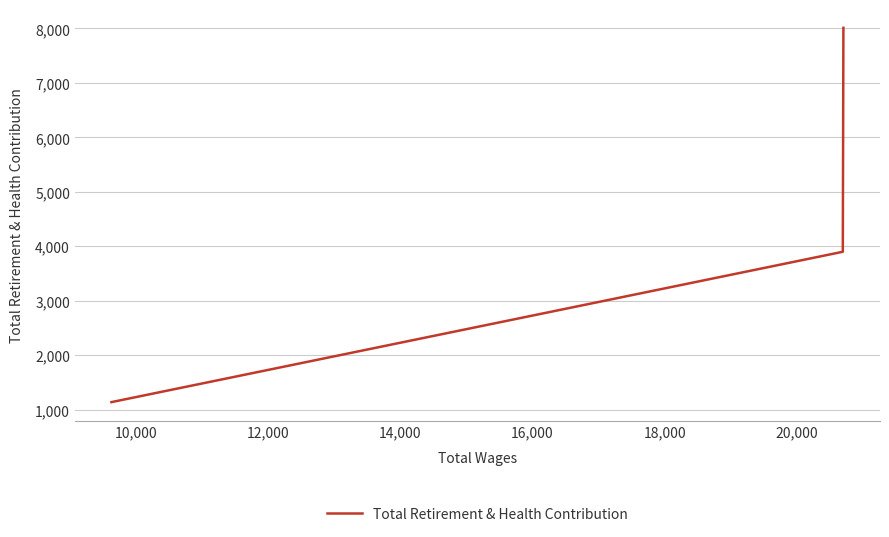

What is the maximum value shown in the chart?

8012